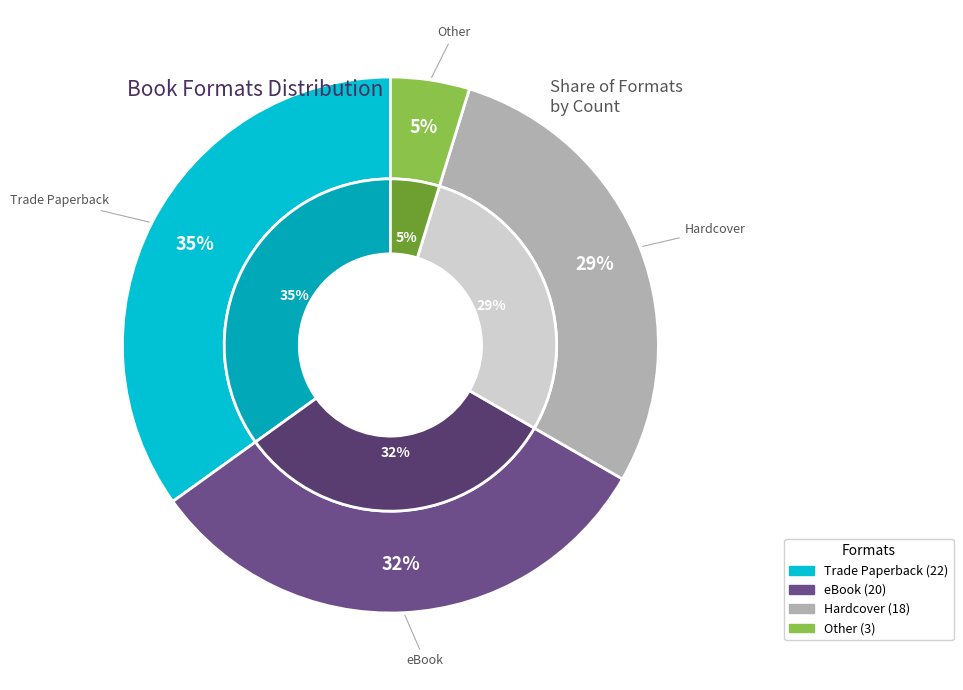

How much of the chart is everything except Hardcover?

71.4%